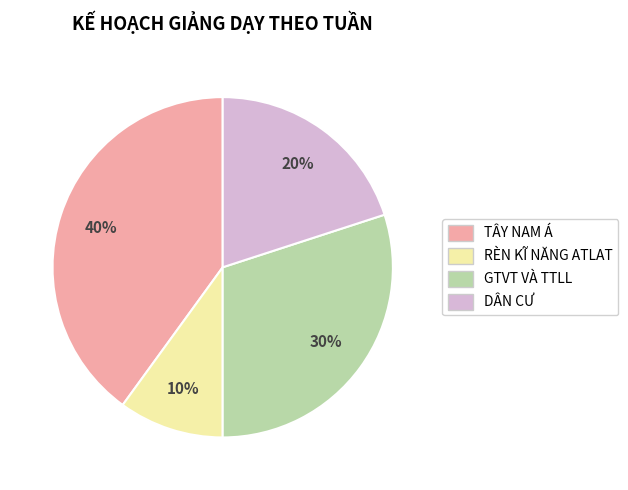

Which slice is the largest?

TÂY NAM Á